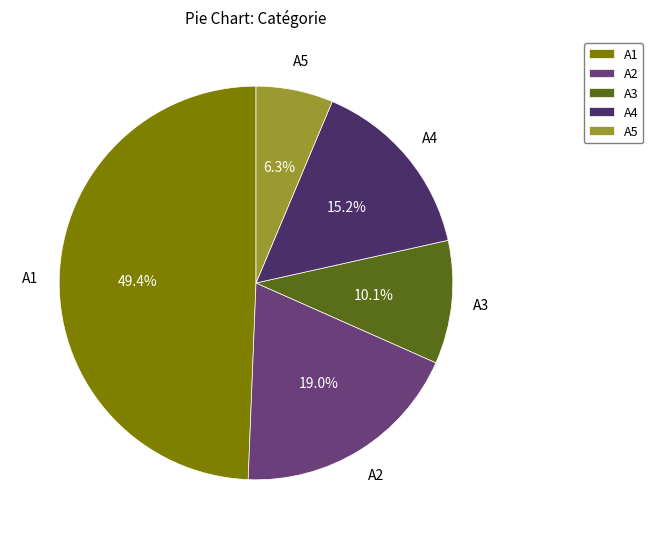

What is the smallest slice in the pie chart?

A5